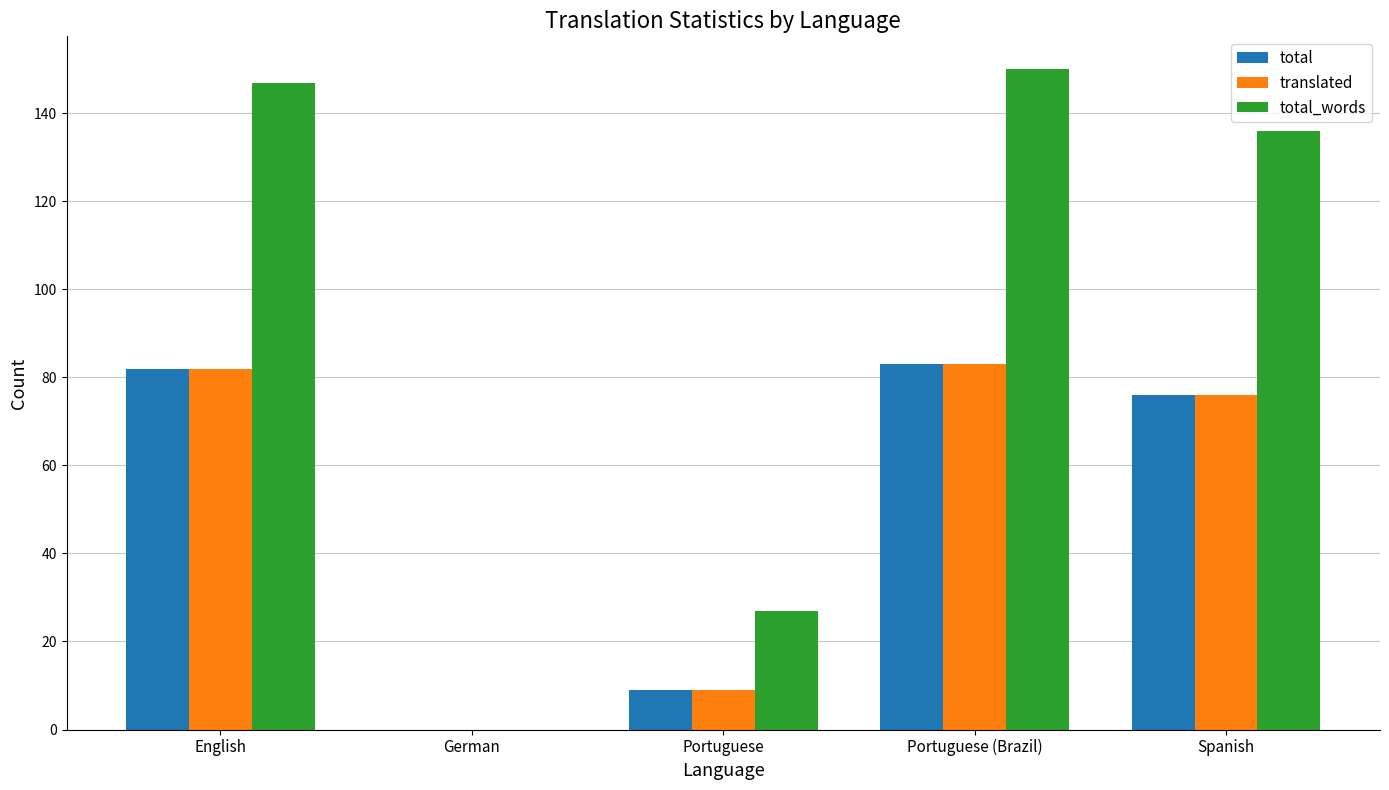

Reading left to right, transcribe all the data shown in this chart.

total: English=82	German=0	Portuguese=9	Portuguese (Brazil)=83	Spanish=76
translated: English=82	German=0	Portuguese=9	Portuguese (Brazil)=83	Spanish=76
total_words: English=147	German=0	Portuguese=27	Portuguese (Brazil)=150	Spanish=136